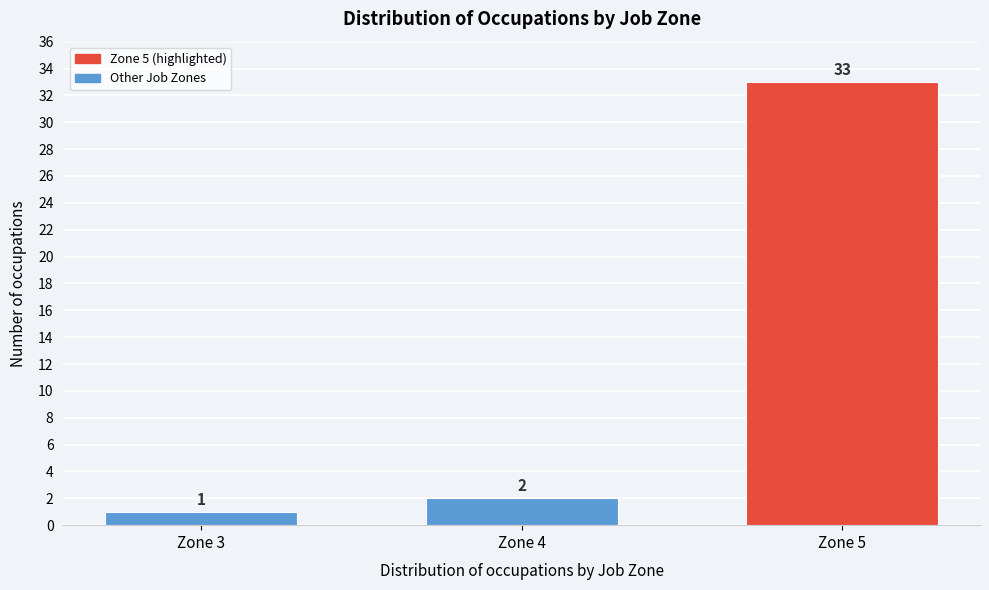

Reading right to left, transcribe all the data shown in this chart.

33	2	1